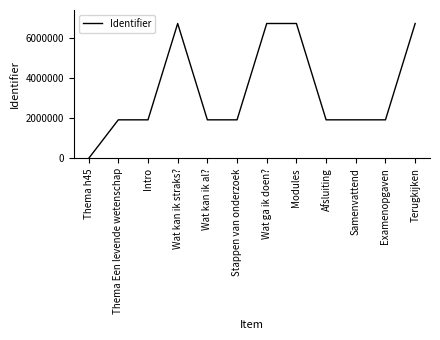

Is this an area chart (filled region under the line)?

No